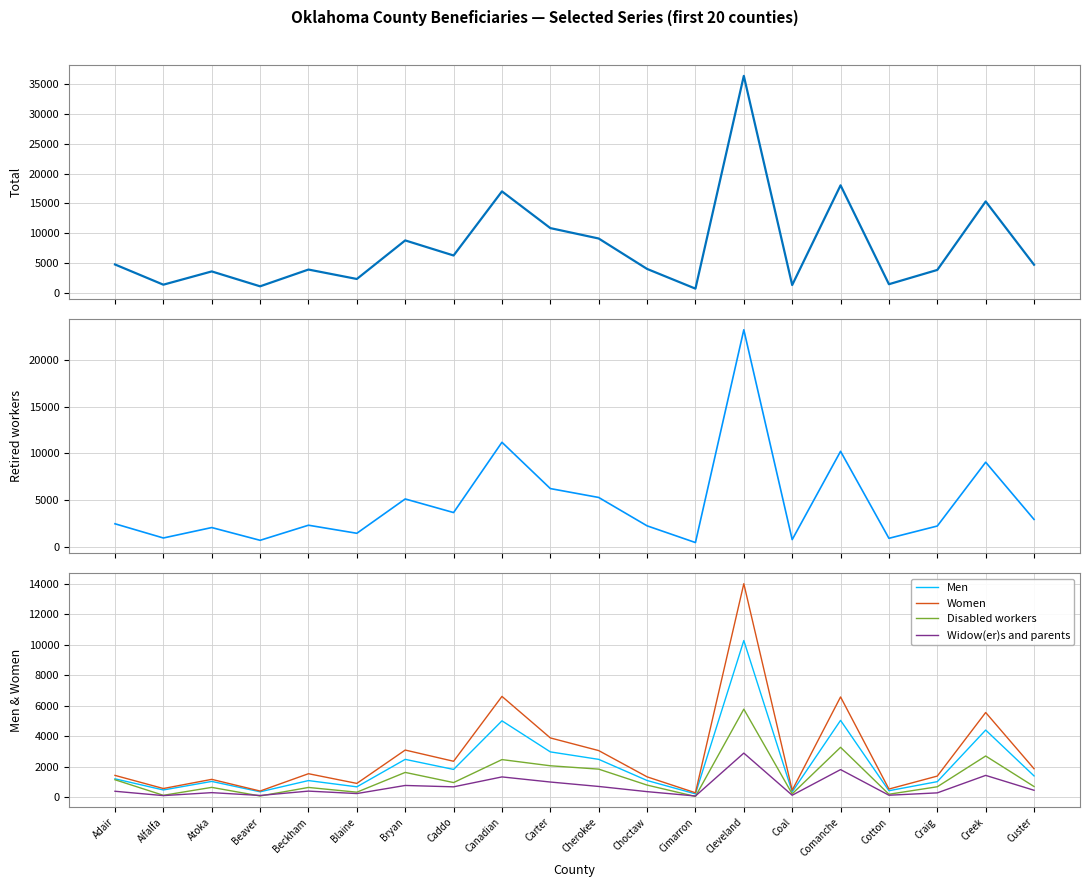

Which series has the largest total across all categories?

Total